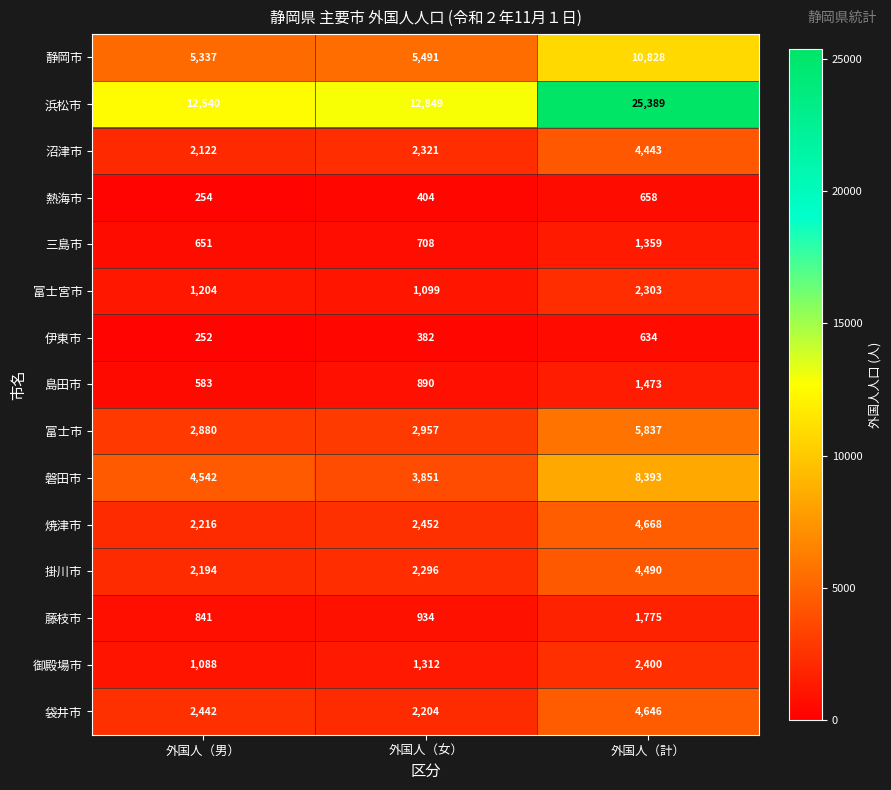

The 富士市 series shows 9263 at 外国人（計）. True or false?

False